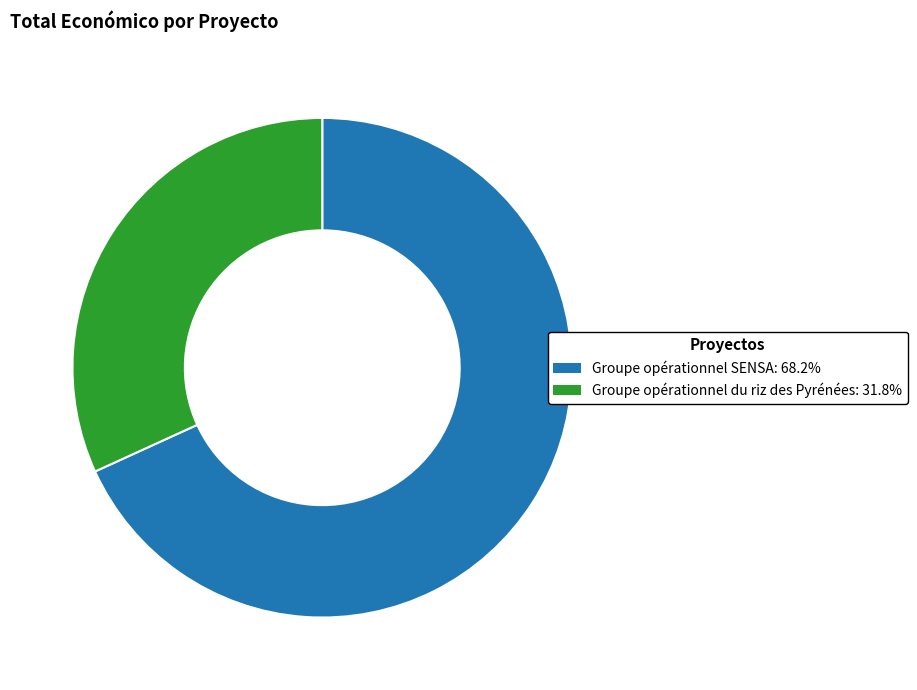

True or false: Groupe opérationnel SENSA accounts for 81% of the total.

False